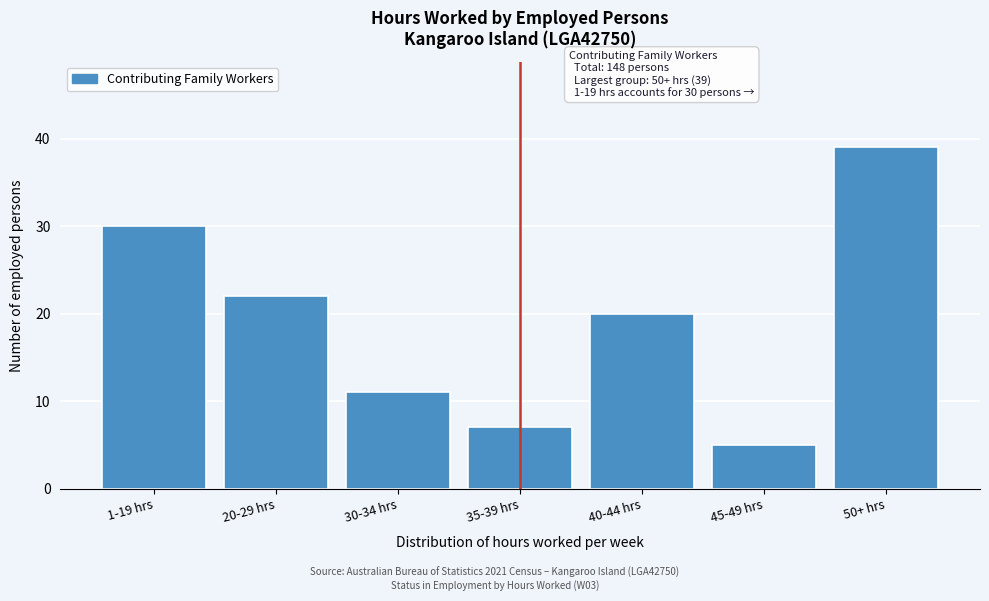

Reading left to right, extract all data points from this chart.

30	22	11	7	20	5	39